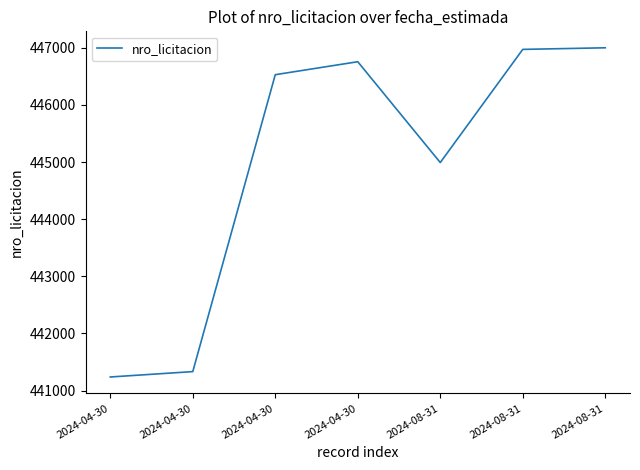

Does the chart have visible grid lines?

No